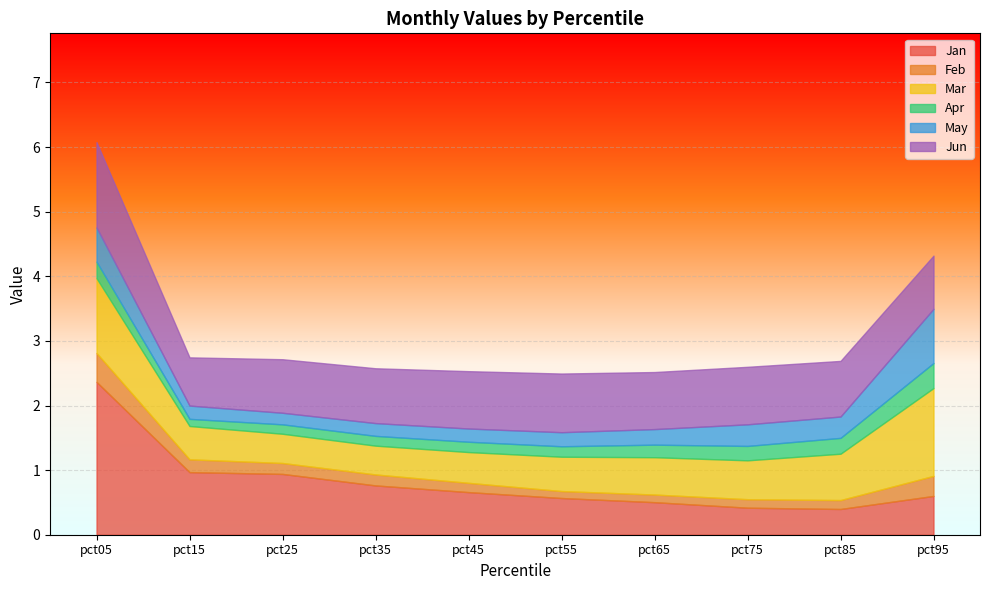

Rank the series at pct15 from lowest to highest value.

Apr, Feb, May, Mar, Jun, Jan